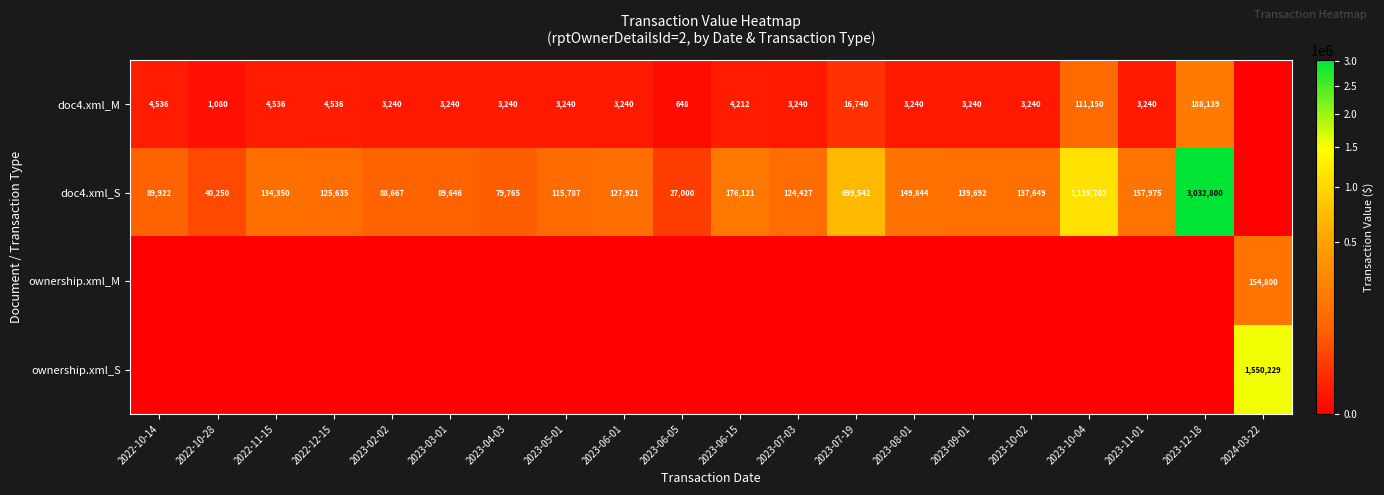

What is the total value across all series at 2023-06-01?

131161